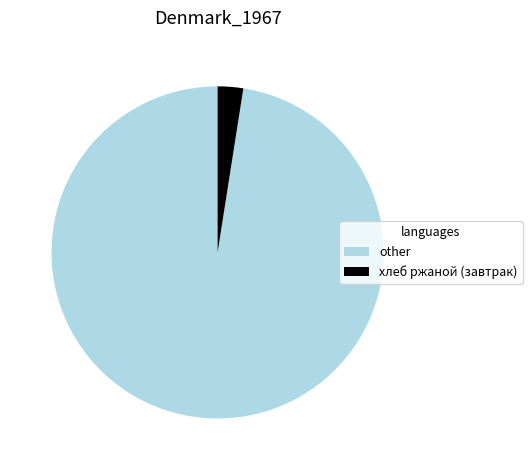

Which category has the biggest portion of the pie?

other